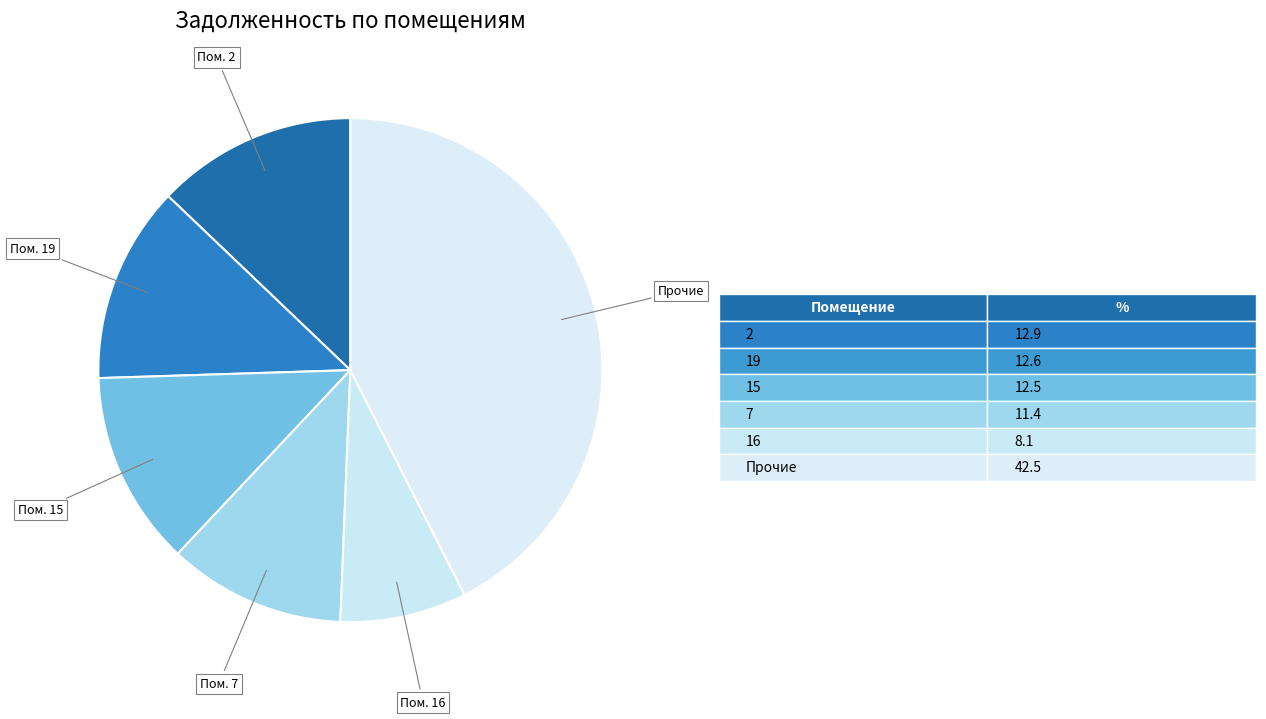

How many segments does this pie chart have?

6